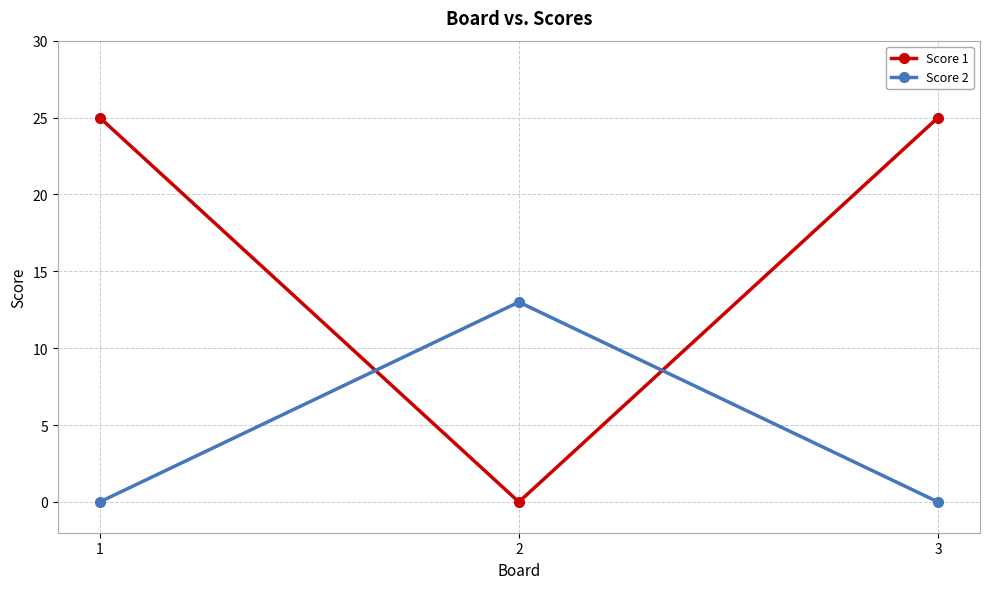

Reading left to right, transcribe all the data shown in this chart.

Score 1: 1=25	2=0	3=25
Score 2: 1=0	2=13	3=0